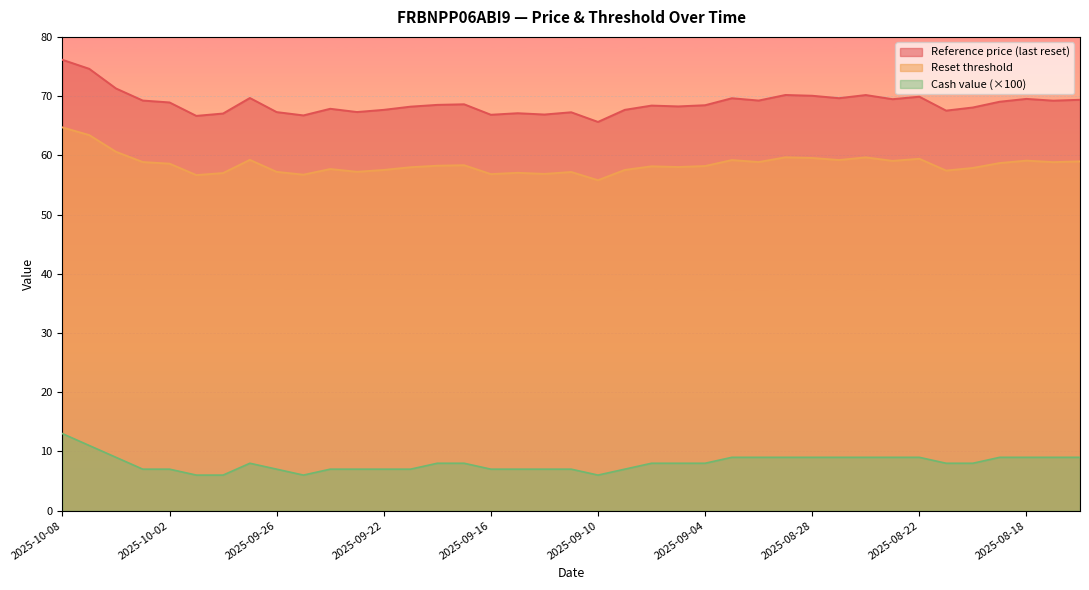

Does the chart display data point markers on the line(s)?

No